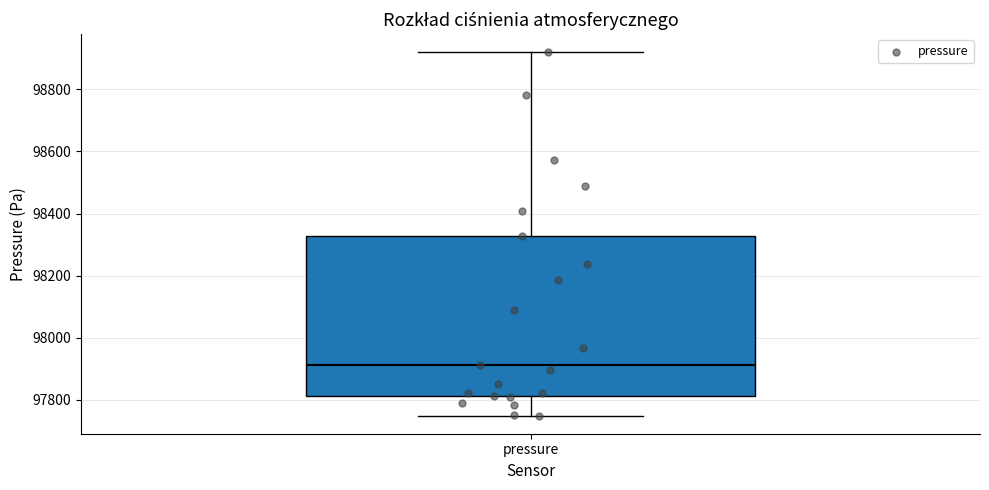

Where does the lower whisker of the box for pressure end on the y-axis? The values are not printed on the chart, so give them approximately, as read against the axis.

97740